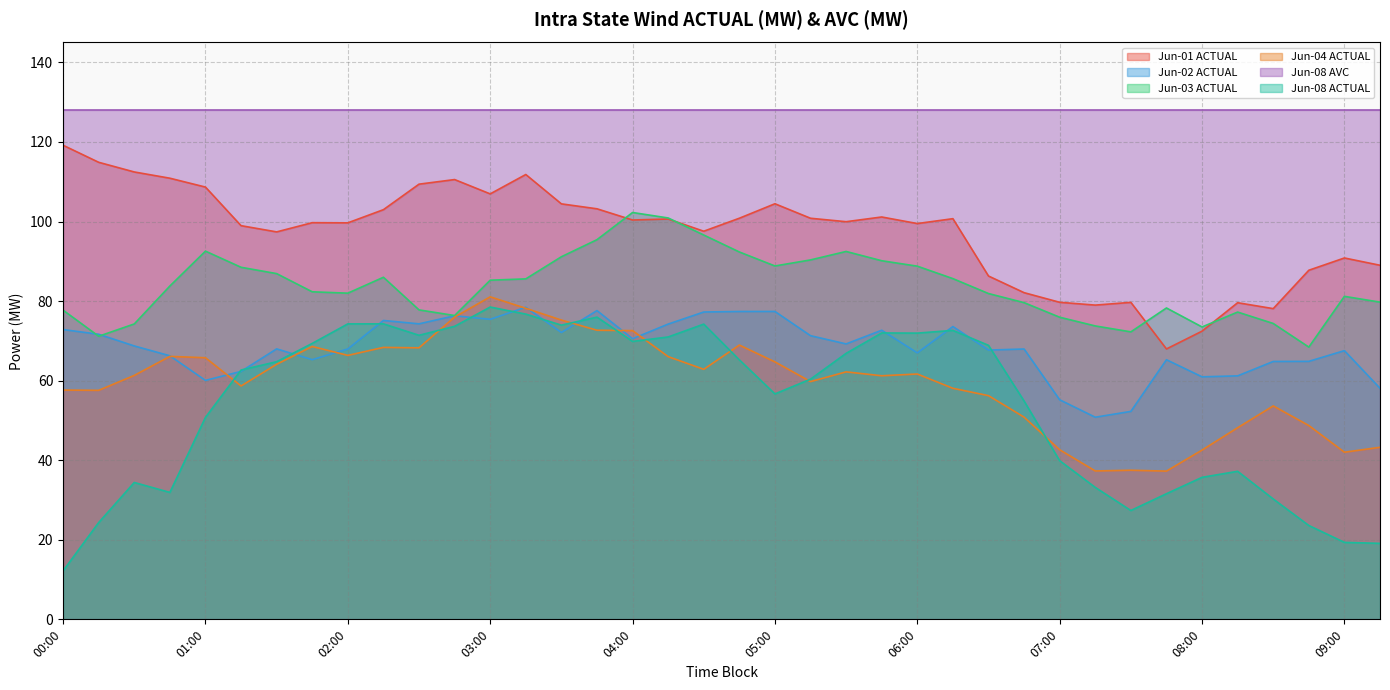

What is the label of the 23rd point from the right?

03:45